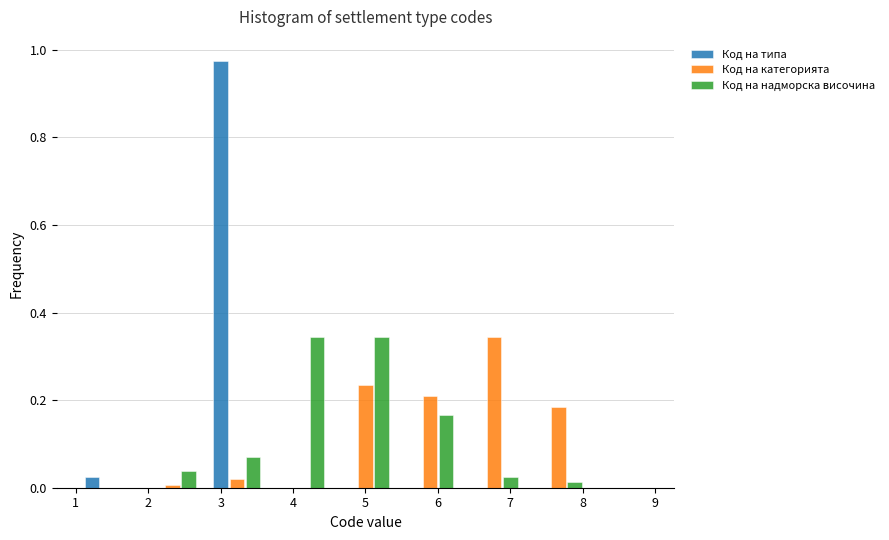

Reading left to right, transcribe this chart: for each range on the x-axis, give the height of each series' bar. Neither the bar edges nor the heights are printed on the chart, so give them approximately, as read against the axes.

1.0 to 1.9: Код на типа=0.02	Код на категорията=0	Код на надморска височина=0
1.9 to 2.8: Код на типа=0	Код на категорията=under 0.02	Код на надморска височина=0.04
2.8 to 3.7: Код на типа=0.98	Код на категорията=under 0.02	Код на надморска височина=0.08
3.7 to 4.6: Код на типа=0	Код на категорията=0	Код на надморска височина=0.34
4.6 to 5.4: Код на типа=0	Код на категорията=0.24	Код на надморска височина=0.34
5.4 to 6.3: Код на типа=0	Код на категорията=0.22	Код на надморска височина=0.16
6.3 to 7.2: Код на типа=0	Код на категорията=0.34	Код на надморска височина=0.02
7.2 to 8.1: Код на типа=0	Код на категорията=0.18	Код на надморска височина=under 0.02
8.1 to 9.0: Код на типа=0	Код на категорията=0	Код на надморска височина=0